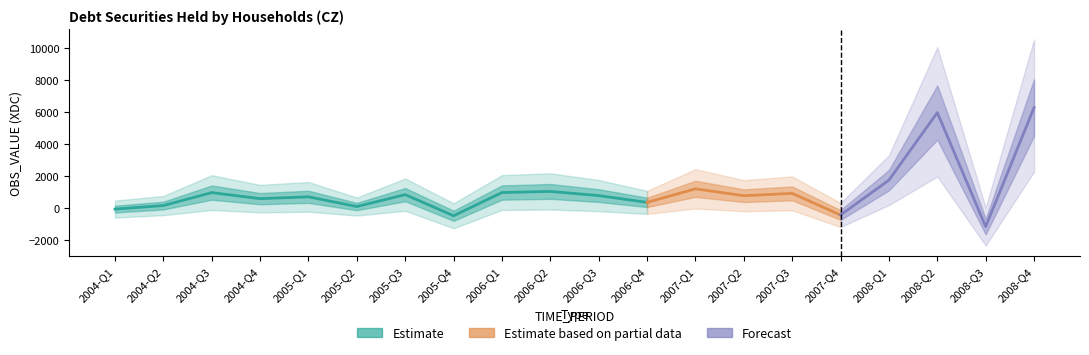

At which label is the value closest to 2573?

2008-Q1